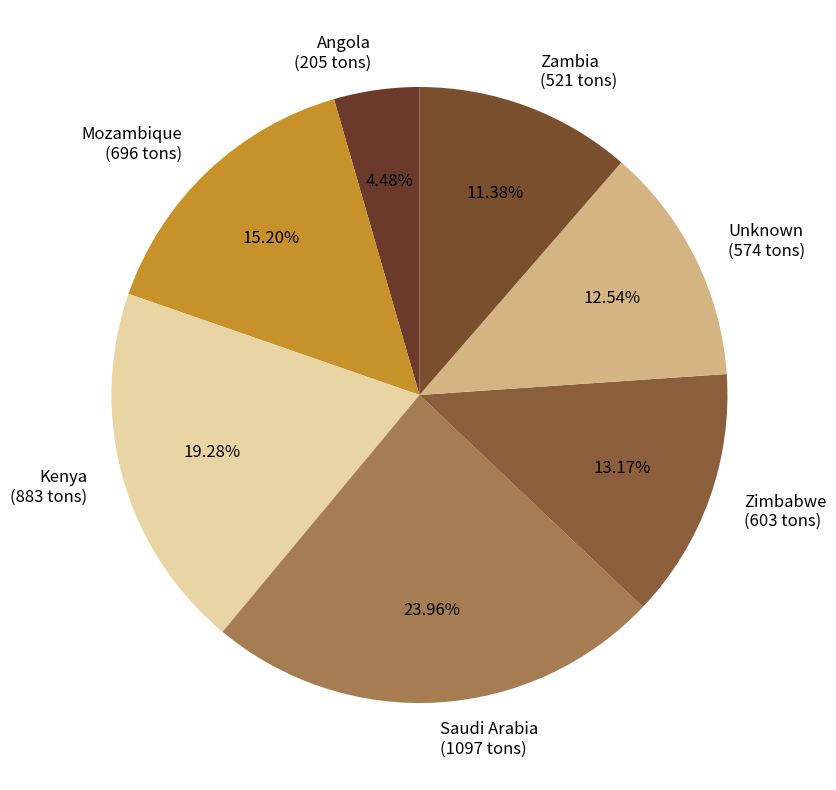

The Saudi Arabia slice represents 38% of the pie. True or false?

False